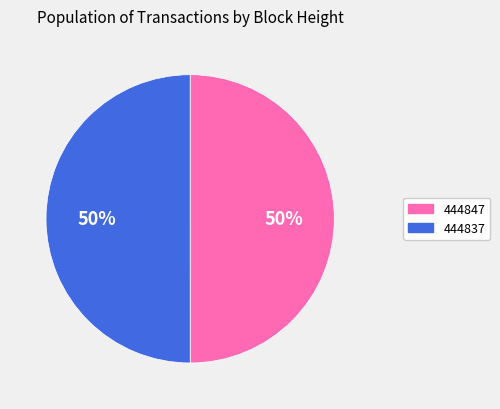

To the nearest percent, what is the average slice percentage?

50%